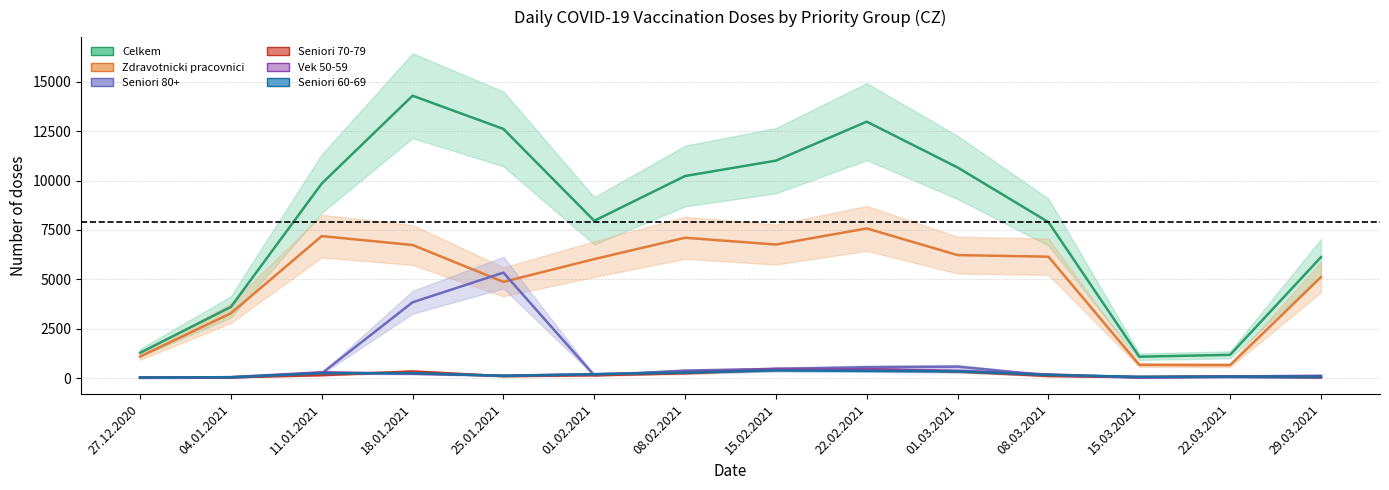

Reading left to right, what are all the values shown in this chart?

Celkem: 27.12.2020=1287	04.01.2021=3607	11.01.2021=9849	18.01.2021=14293	25.01.2021=12611	01.02.2021=7964	08.02.2021=10230	15.02.2021=11008	22.02.2021=12979	01.03.2021=10662	08.03.2021=7897	15.03.2021=1088	22.03.2021=1182	29.03.2021=6124
Zdravotnicki pracovnici: 27.12.2020=1095	04.01.2021=3286	11.01.2021=7189	18.01.2021=6739	25.01.2021=4874	01.02.2021=6027	08.02.2021=7106	15.02.2021=6763	22.02.2021=7577	01.03.2021=6228	08.03.2021=6148	15.03.2021=674	22.03.2021=660	29.03.2021=5112
Seniori 80+: 27.12.2020=16	04.01.2021=22	11.01.2021=248	18.01.2021=3841	25.01.2021=5342	01.02.2021=145	08.02.2021=384	15.02.2021=468	22.02.2021=556	01.03.2021=585	08.03.2021=145	15.03.2021=32	22.03.2021=56	29.03.2021=20
Seniori 70-79: 27.12.2020=43	04.01.2021=48	11.01.2021=153	18.01.2021=343	25.01.2021=102	01.02.2021=148	08.02.2021=249	15.02.2021=433	22.02.2021=448	01.03.2021=342	08.03.2021=111	15.03.2021=64	22.03.2021=93	29.03.2021=58
Vek 50-59: 27.12.2020=25	04.01.2021=54	11.01.2021=299	18.01.2021=226	25.01.2021=130	01.02.2021=199	08.02.2021=315	15.02.2021=469	22.02.2021=449	01.03.2021=374	08.03.2021=192	15.03.2021=39	22.03.2021=90	29.03.2021=121
Seniori 60-69: 27.12.2020=32	04.01.2021=50	11.01.2021=251	18.01.2021=254	25.01.2021=119	01.02.2021=204	08.02.2021=285	15.02.2021=396	22.02.2021=369	01.03.2021=345	08.03.2021=166	15.03.2021=71	22.03.2021=82	29.03.2021=85